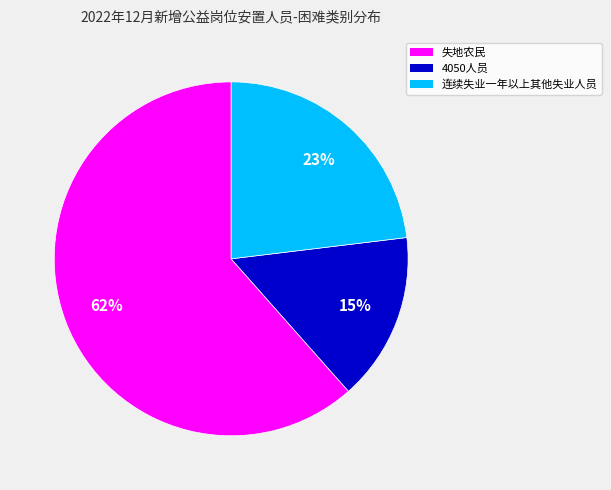

Count the number of slices in the pie.

3